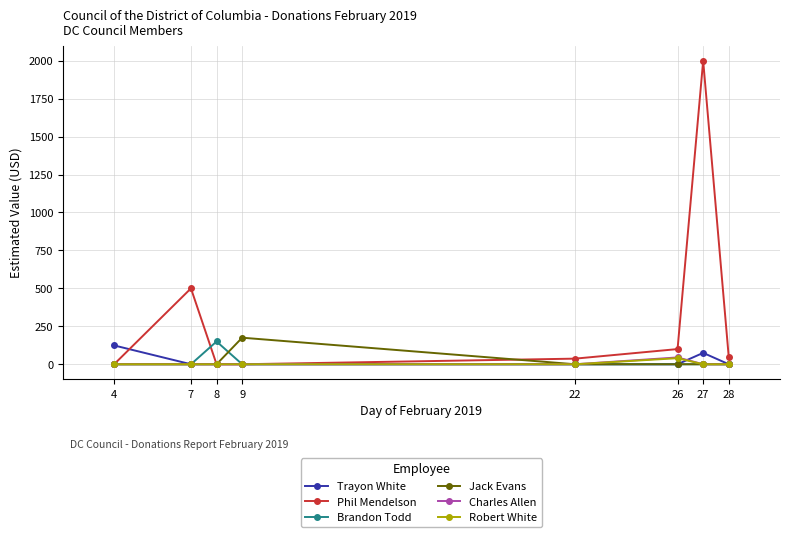

What are all the series names shown in the legend?

Trayon White, Phil Mendelson, Brandon Todd, Jack Evans, Charles Allen, Robert White